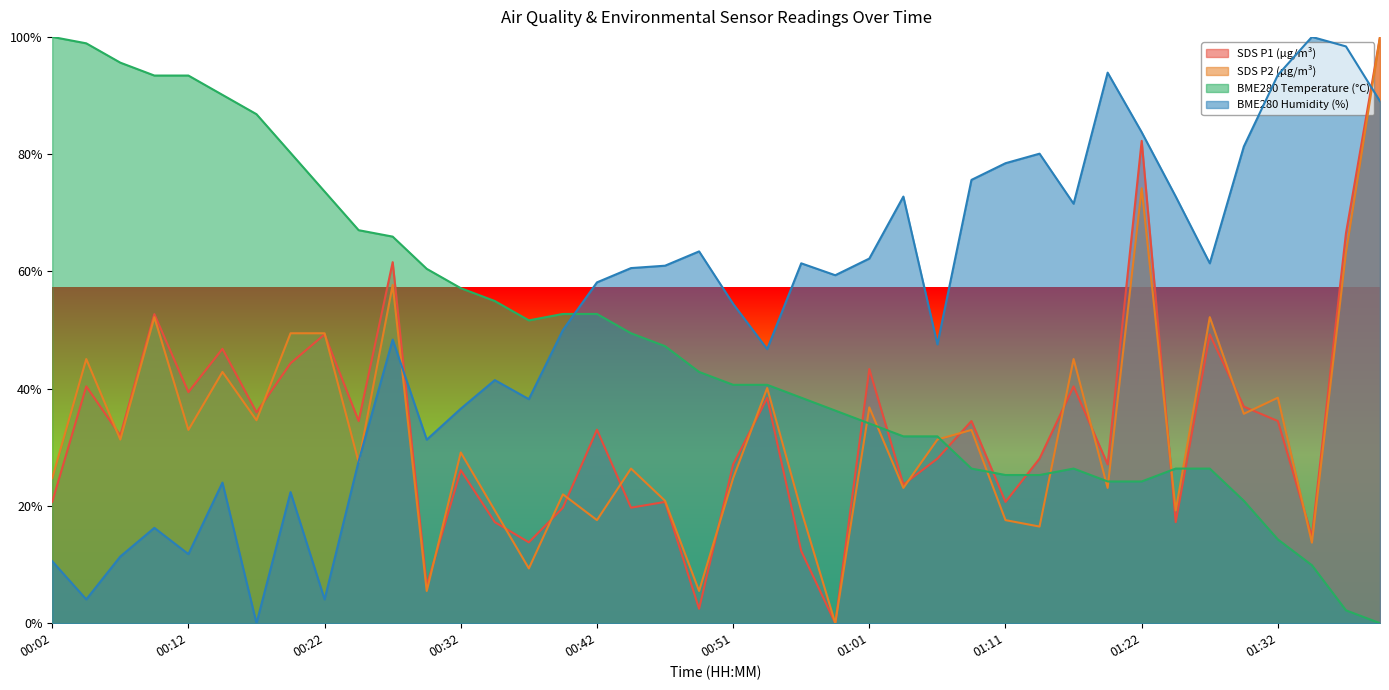

What are all the series names shown in the legend?

SDS P1 (µg/m³), SDS P2 (µg/m³), BME280 Temperature (°C), BME280 Humidity (%)